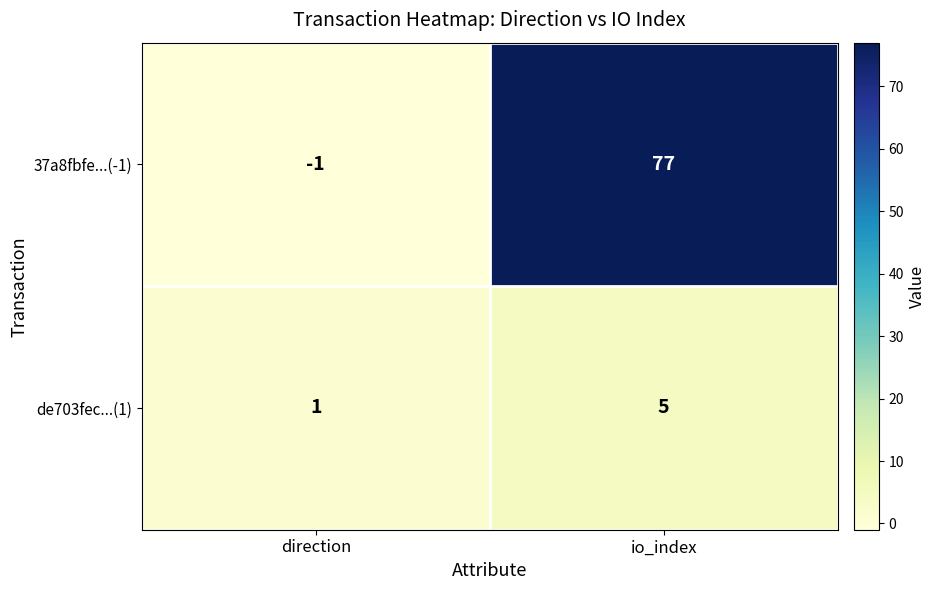

Where is 37a8fbfe...(-1) nearest to the value 38?

direction